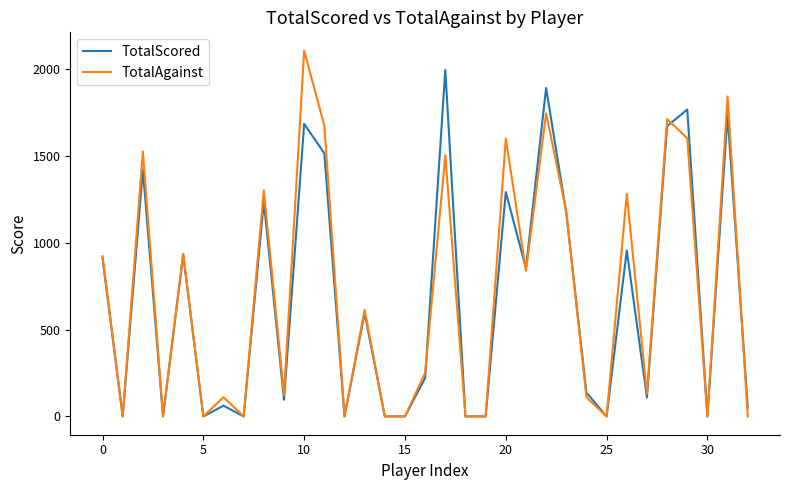

Which series has the largest range (max minus min)?

TotalAgainst